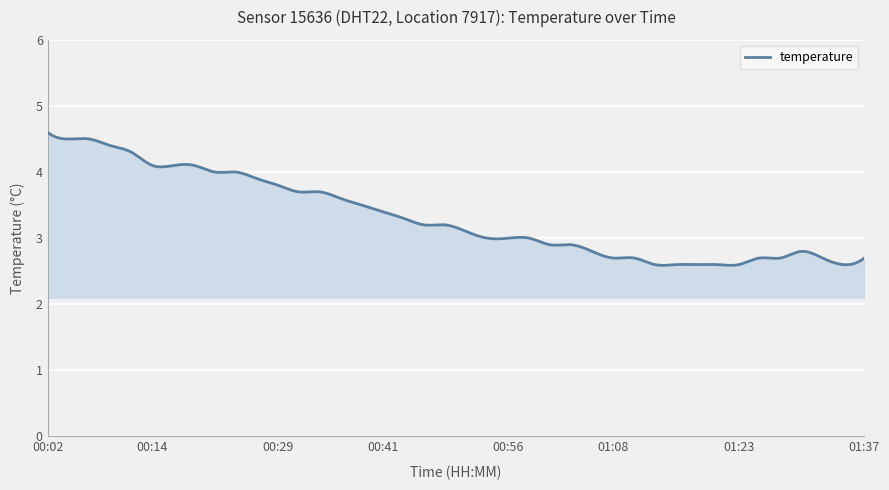

What is the smallest value displayed?

2.6